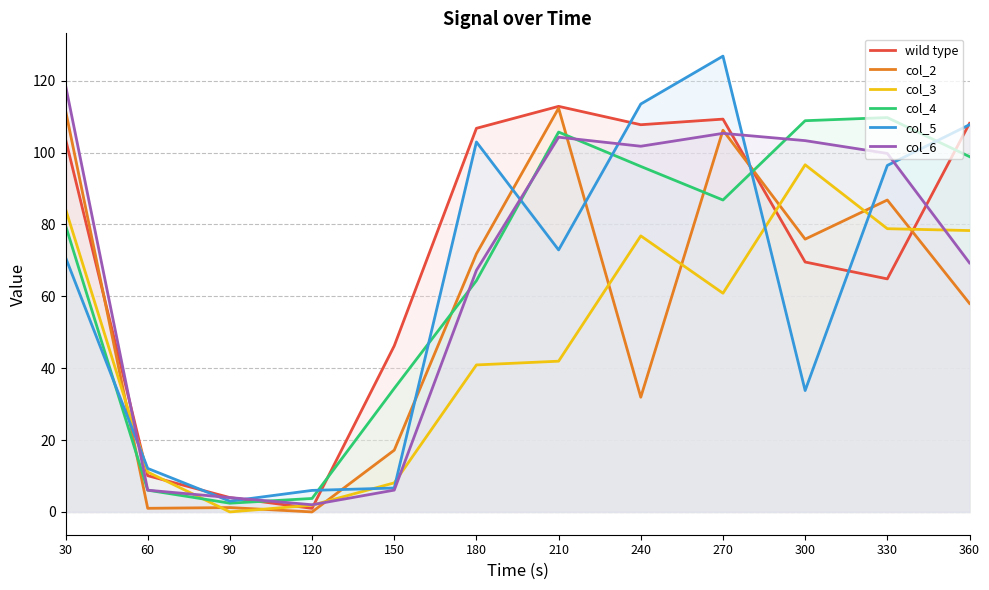

Where does the wild type series first go above 103?

30